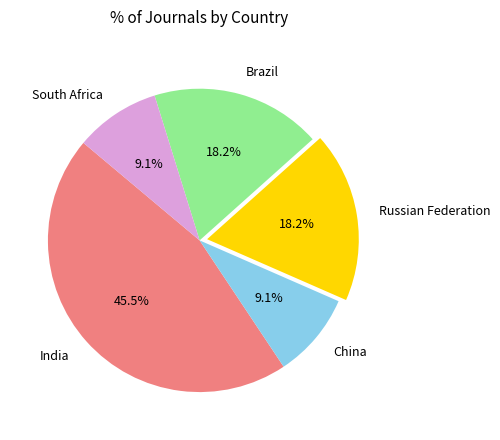

The India slice represents 60% of the pie. True or false?

False